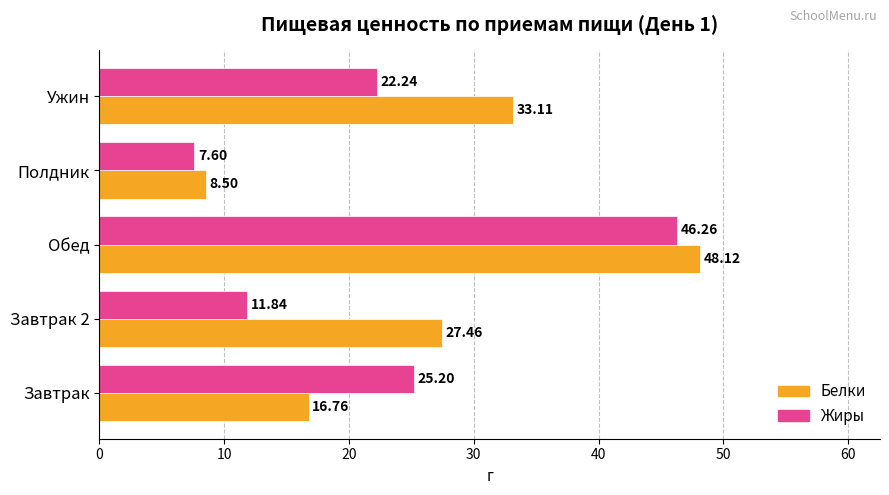

How many distinct data groups are displayed?

2